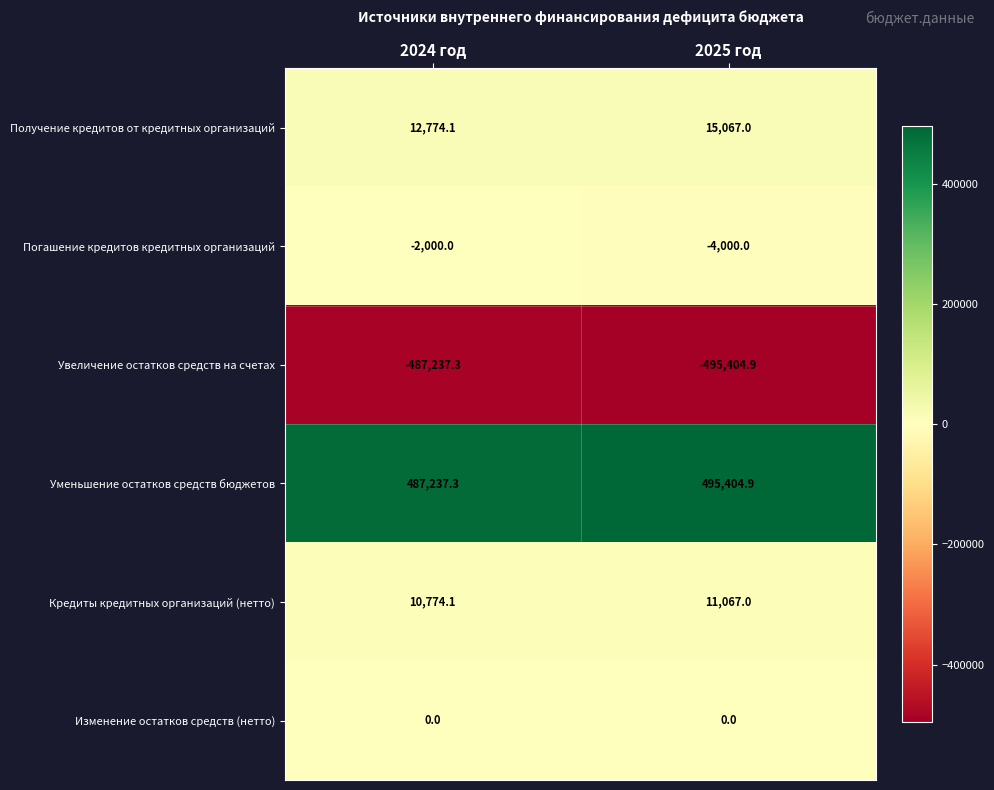

Reading left to right, transcribe all the data shown in this chart.

Получение кредитов от кредитных организаций: 12774.1	15067.0
Погашение кредитов кредитных организаций: -2000.0	-4000.0
Увеличение остатков средств на счетах: -487237.3	-495404.9
Уменьшение остатков средств бюджетов: 487237.3	495404.9
Кредиты кредитных организаций (нетто): 10774.1	11067.0
Изменение остатков средств (нетто): 0.0	0.0